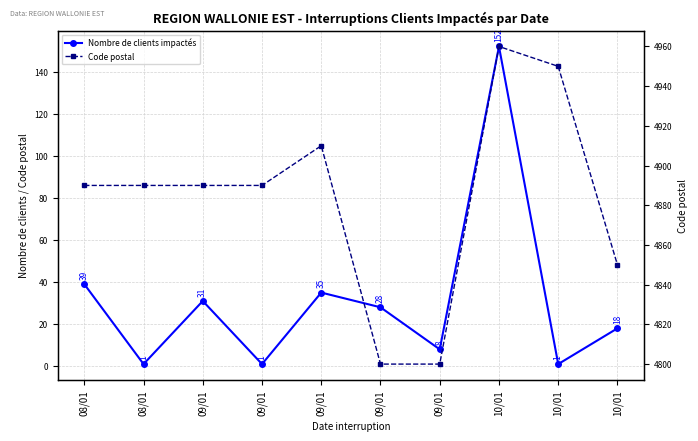

List the series in order of their peak value, highest first.

Code postal, Nombre de clients impactés